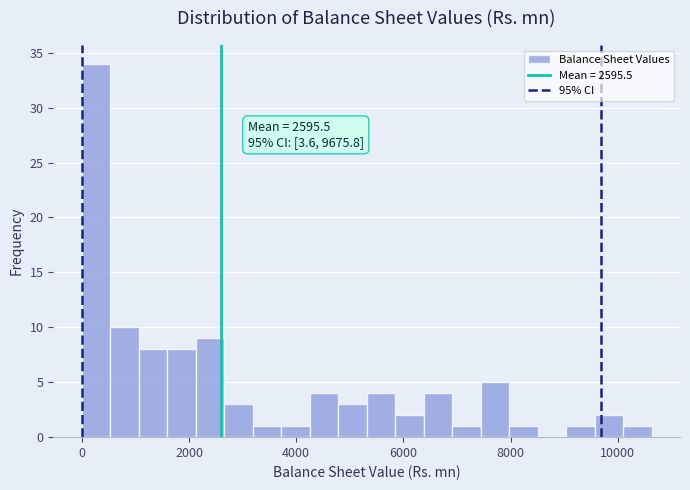

Around what value on the x-axis is the tallest bar? Give the approximate position of its centre, as read against the axis.

200